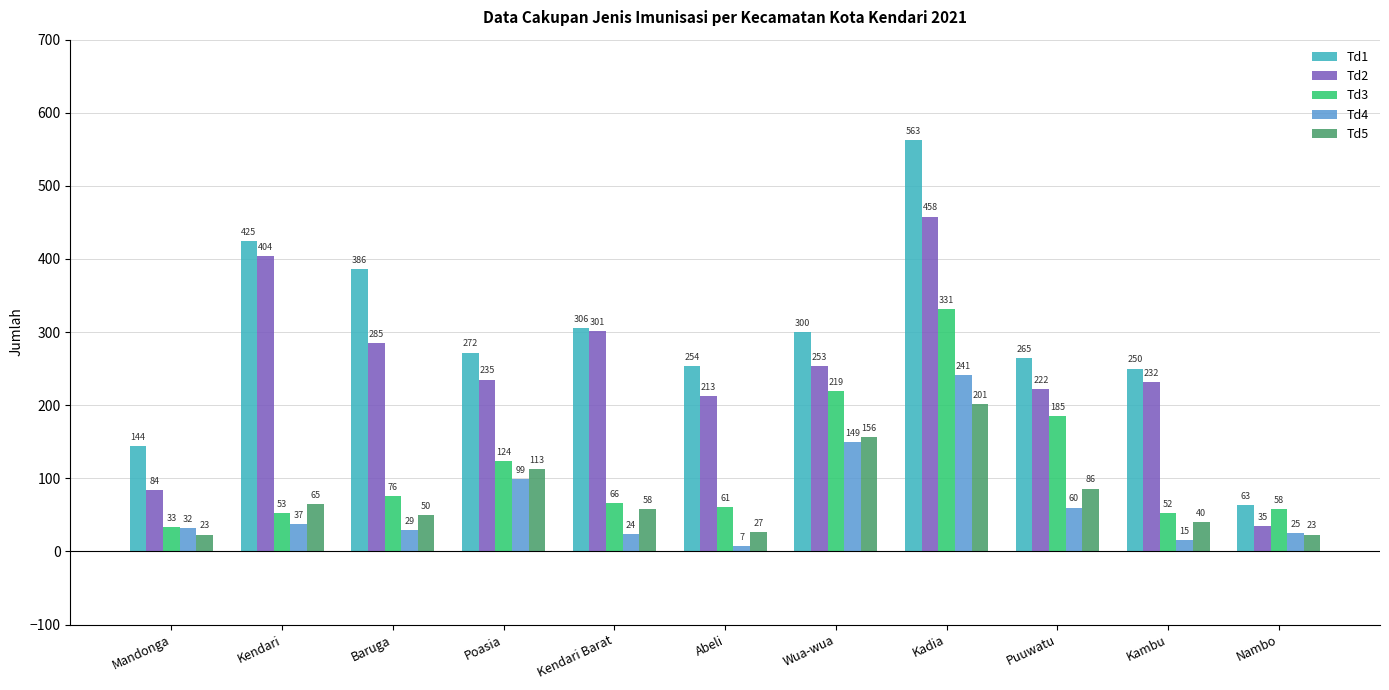

What is the maximum value for Td4?

241